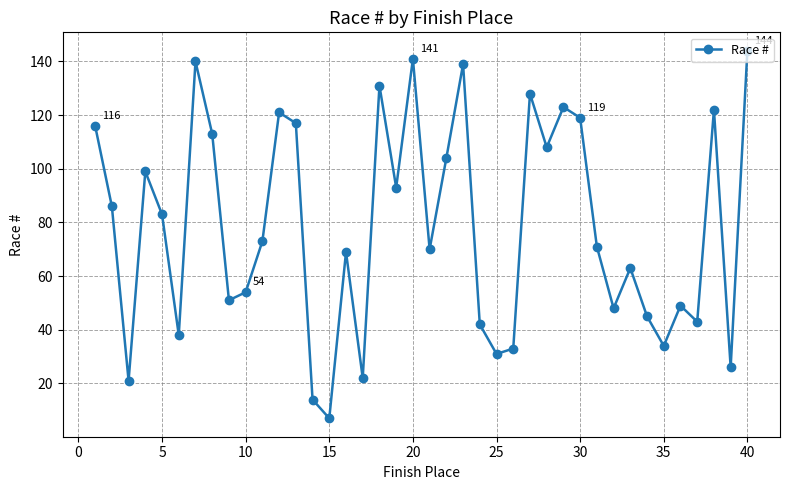

What is the maximum value shown in the chart?

144